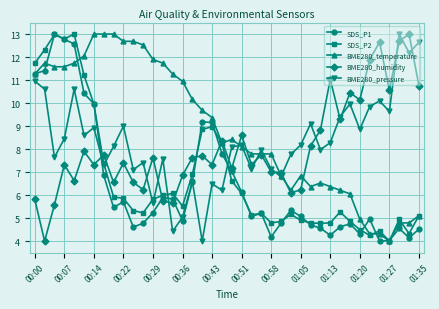

Which series has the largest total across all categories?

BME280_temperature